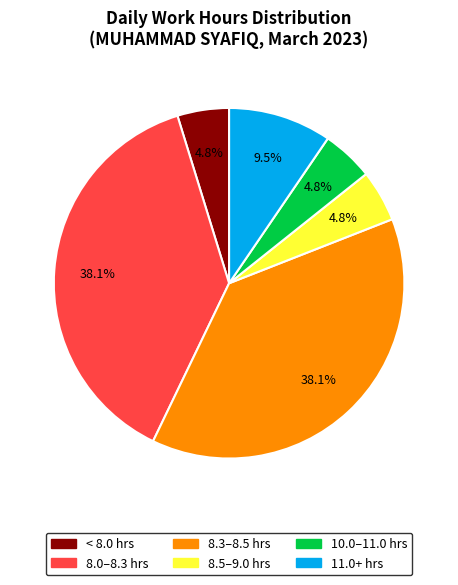

Is there a majority slice in this chart?

No